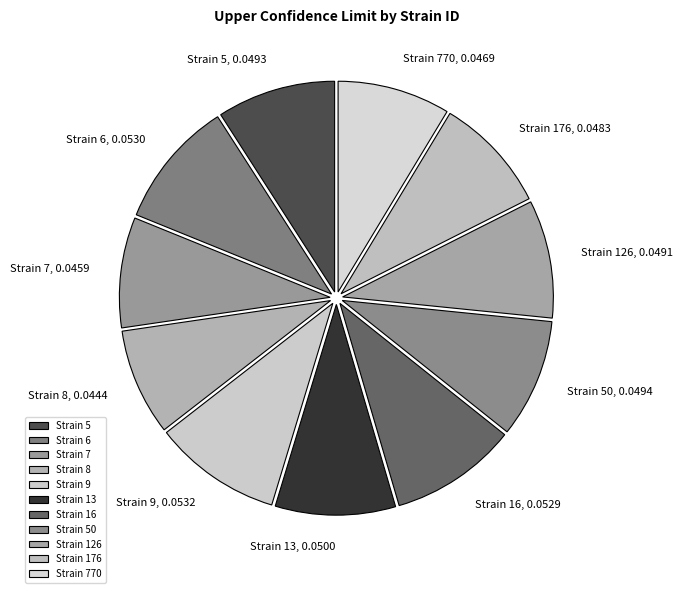

Count the number of slices in the pie.

11